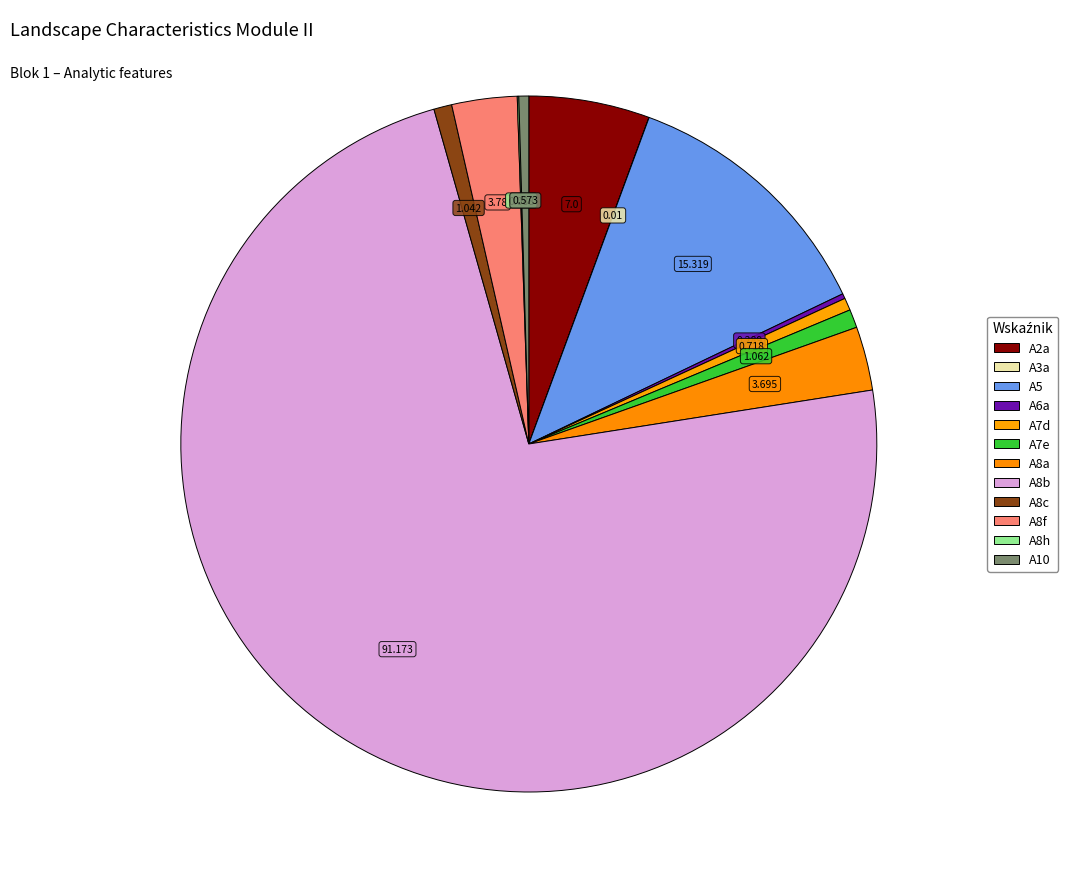

Do A8f and A8c together represent more than half of the pie?

No